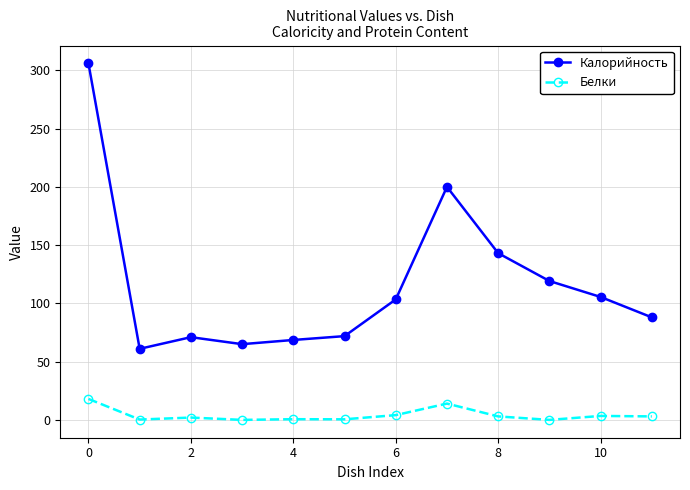

Which series has the widest spread of values?

Калорийность